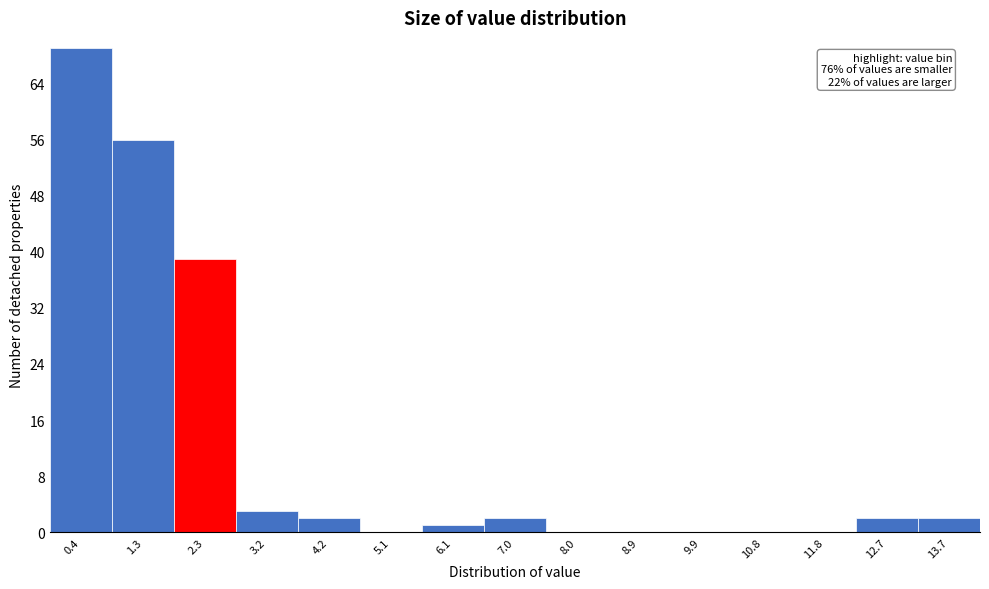

Reading left to right, transcribe all the data shown in this chart.

0.4=69	1.3=56	2.3=39	3.2=3	4.2=2	5.1=0	6.1=1	7.0=2	8.0=0	8.9=0	9.9=0	10.8=0	11.8=0	12.7=2	13.7=2